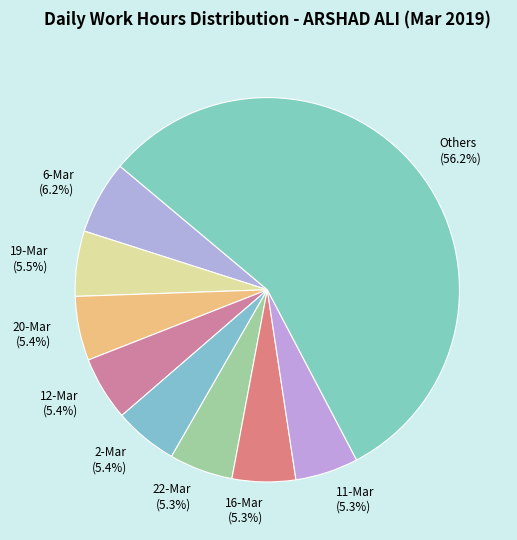

Does 20-Mar account for over 50% of the chart?

No